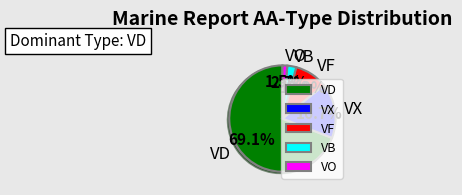

Is the sum of VF and VB greater than half?

No